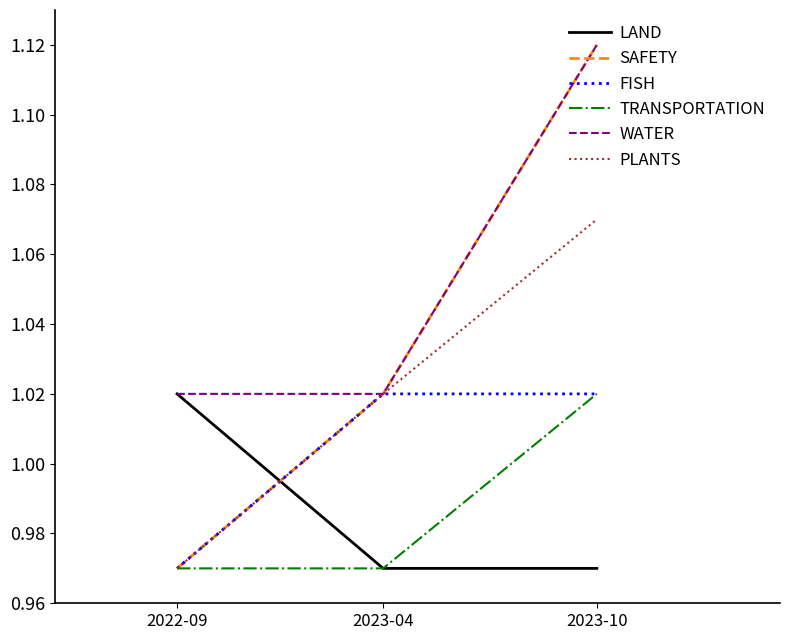

Is the value of WATER at 2023-10 greater than the value of TRANSPORTATION at 2022-09?

Yes